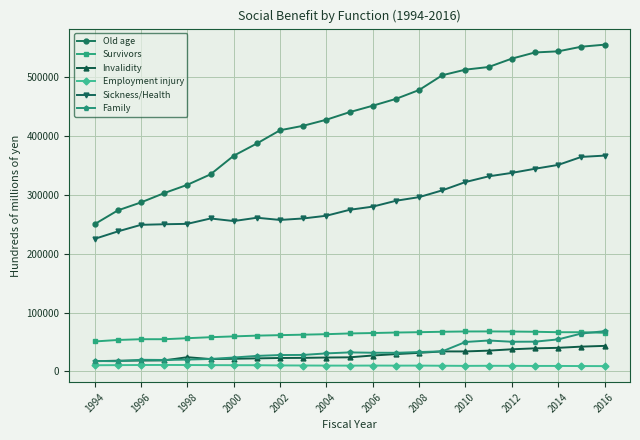

What is the maximum value shown in the chart?

555819.9